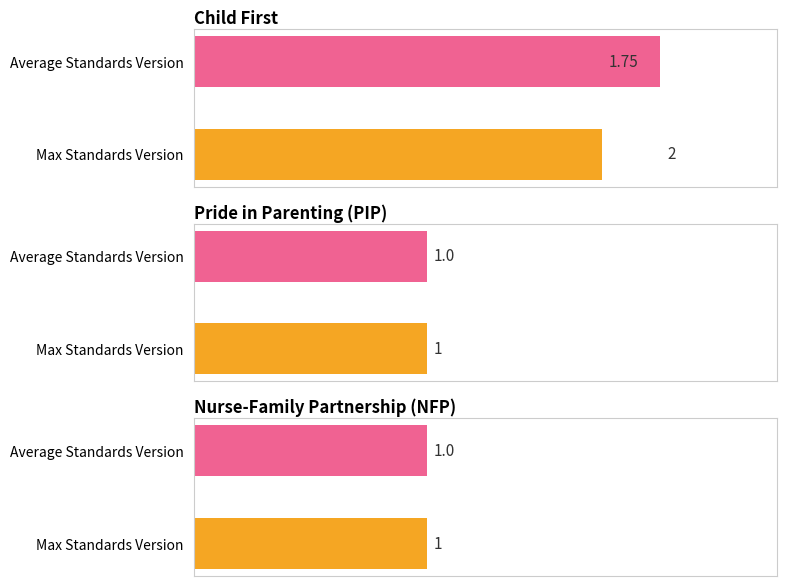

What are all the series names shown in the legend?

Average Standards Version, Max Standards Version